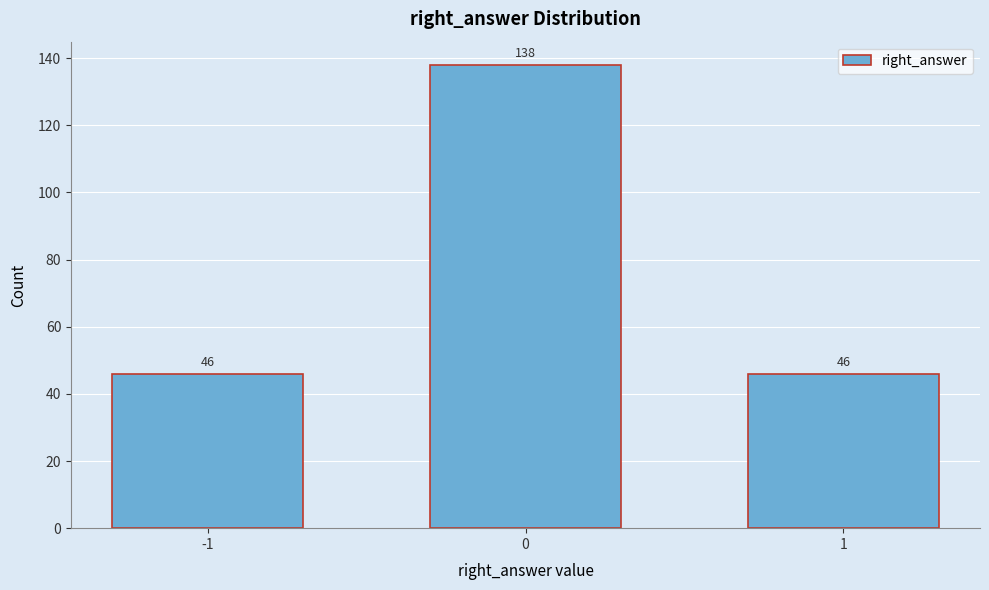

Reading left to right, transcribe all the data shown in this chart.

46	138	46